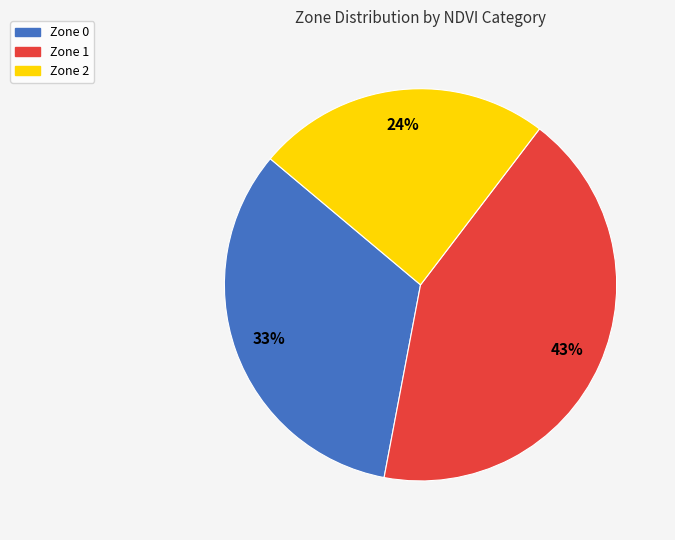

Which slice is the largest?

Zone 1